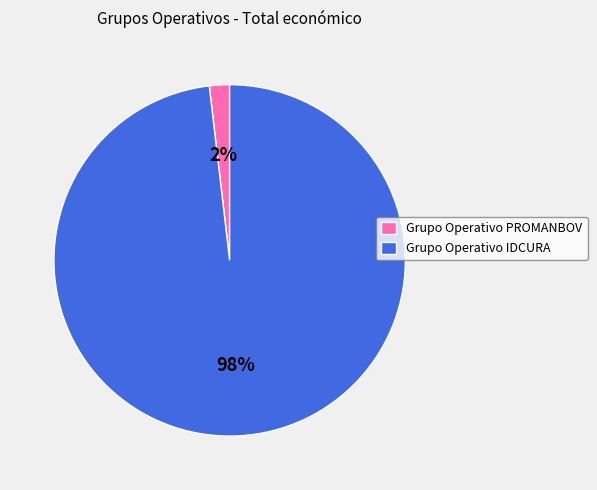

How many segments does this pie chart have?

2